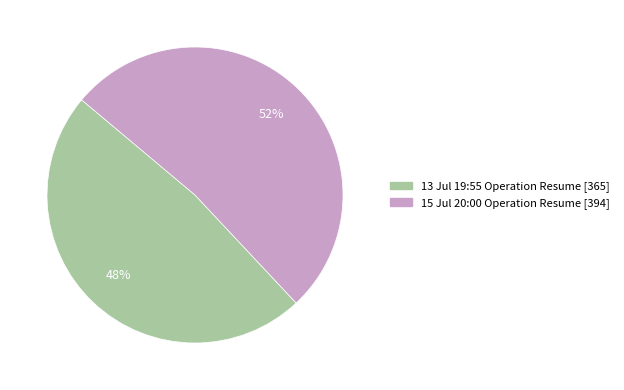

To the nearest percent, what is the difference between the largest and smallest slice percentages?

4%